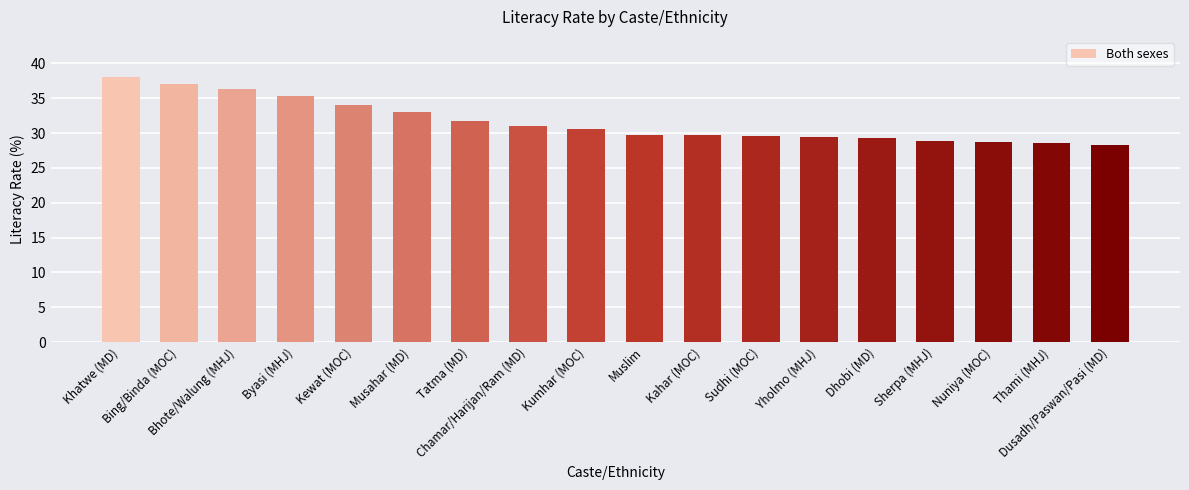

What is the value of the 17th bar from the left?

28.6